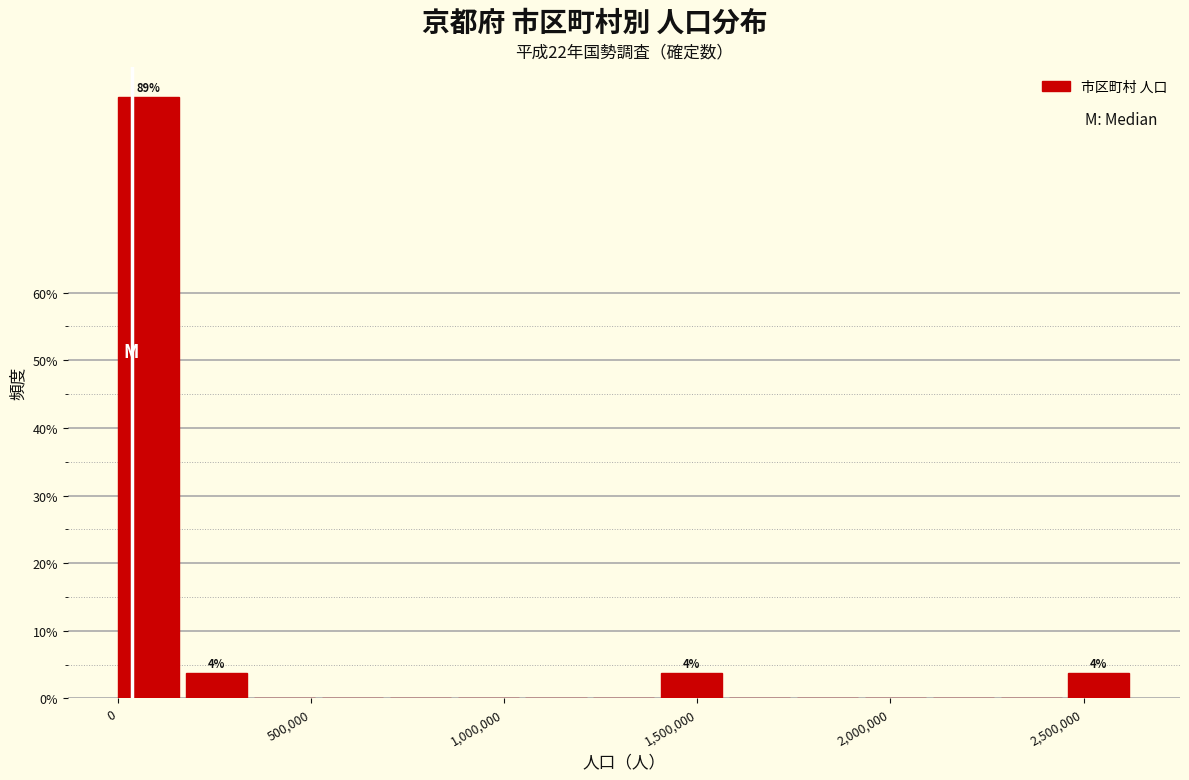

Read against the x-axis, roughly where is the centre of the tallest bar?

100000